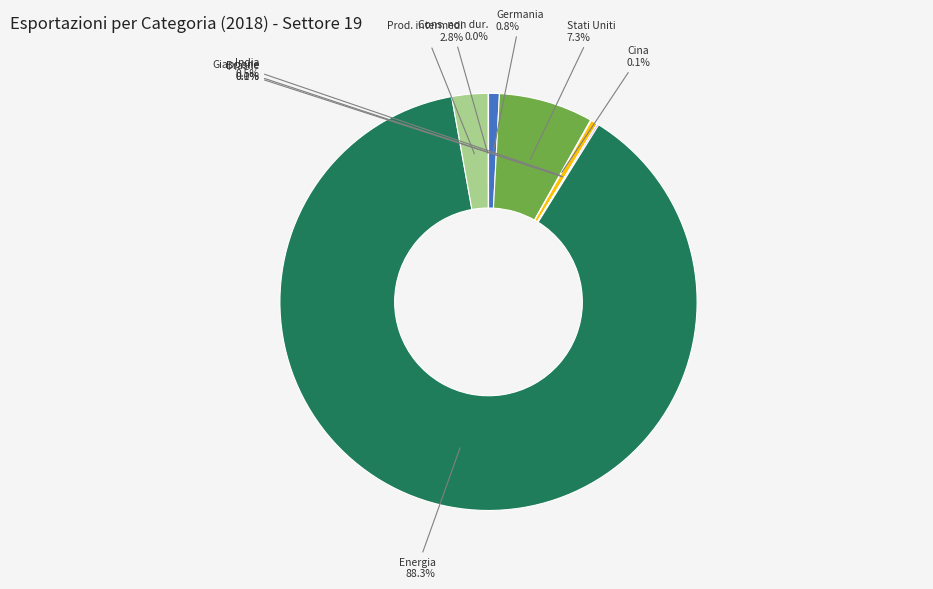

Combined, do Energia and Prod. intermedi account for over 50%?

Yes